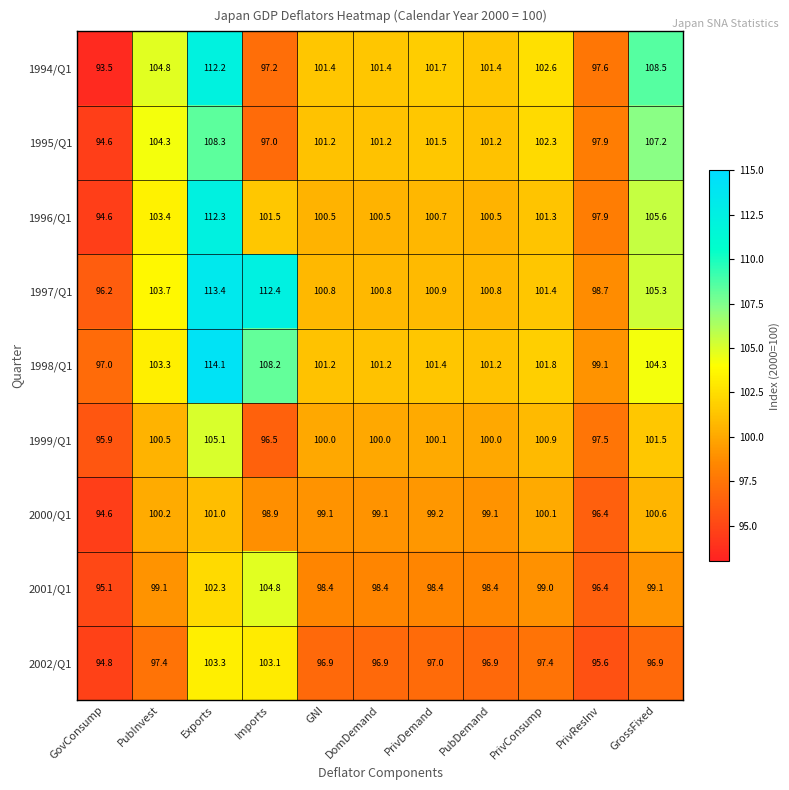

Which category has the highest value across all series?

Exports